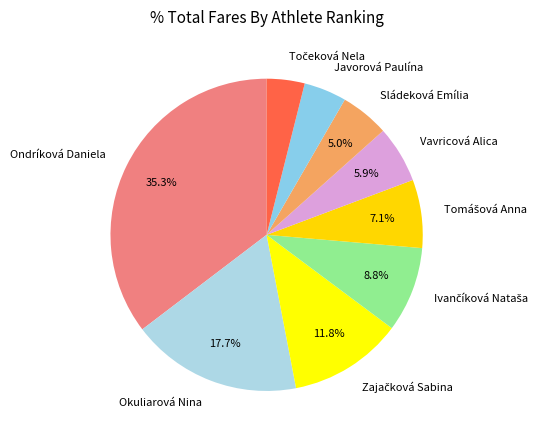

Does Javorová Paulína represent more than half of the total?

No